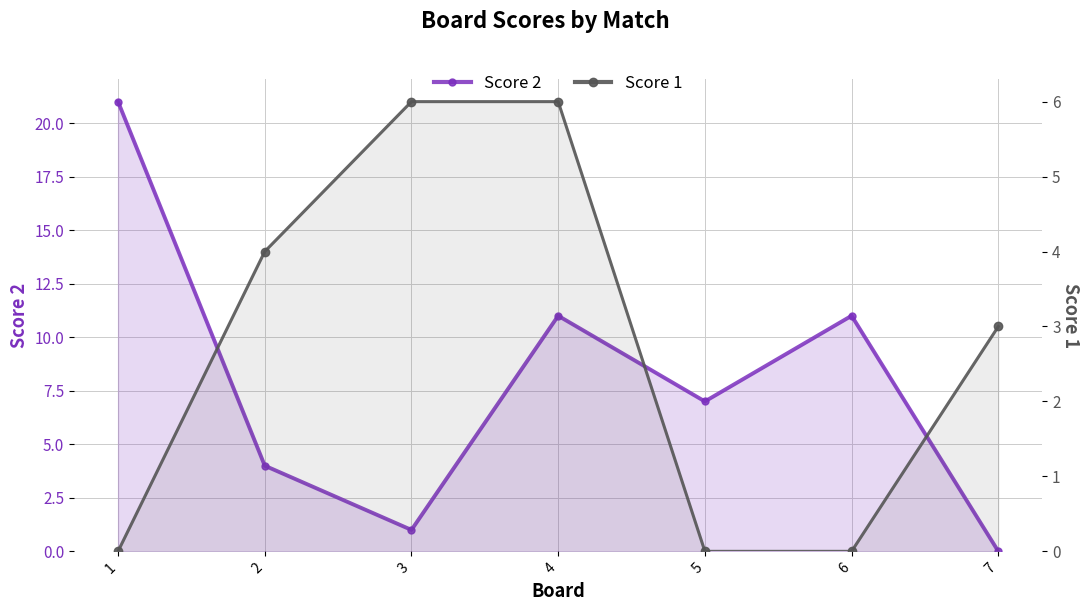

What is the difference between the maximum and second lowest values in the Score 2 series?

20